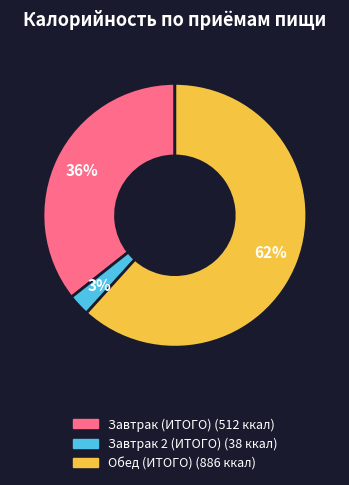

Approximately how many times larger is the value at Обед (ИТОГО) compared to Завтрак (ИТОГО)?

1.7